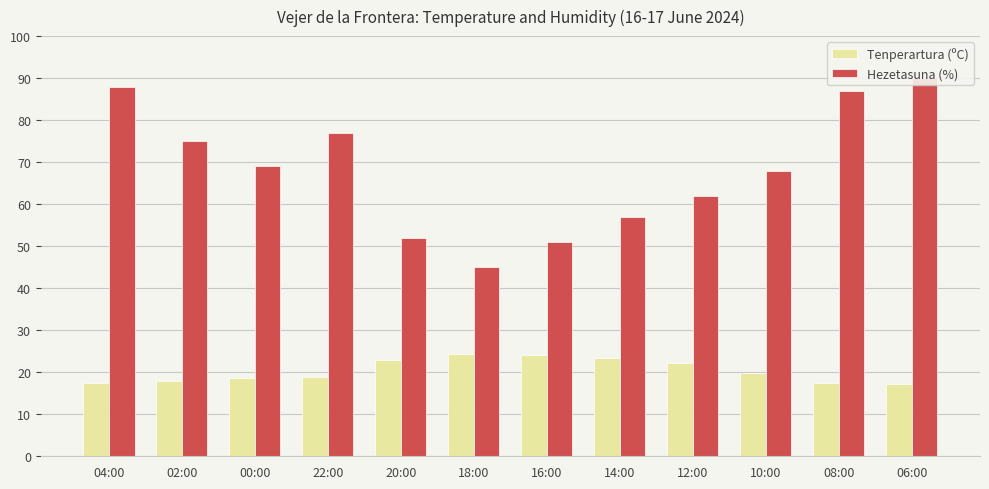

List the series in order of their peak value, lowest first.

Tenperartura (ºC), Hezetasuna (%)